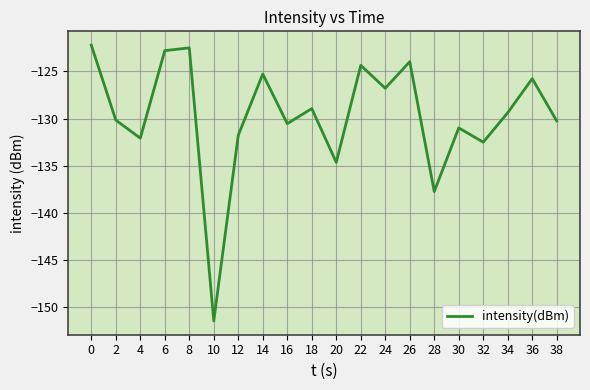

What is the difference between the maximum and minimum values?

29.2